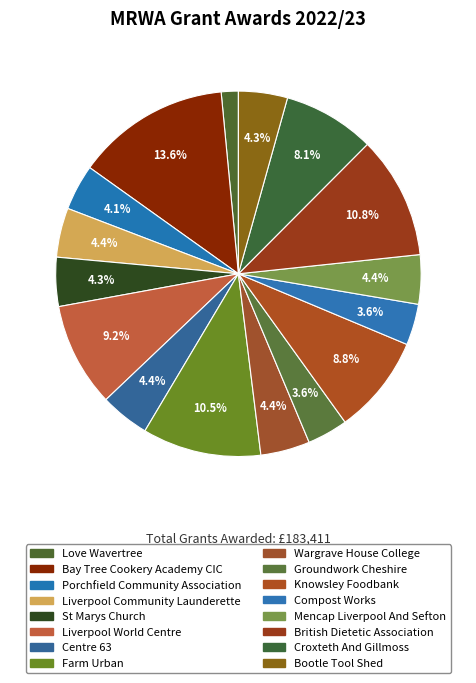

Count the number of slices in the pie.

16